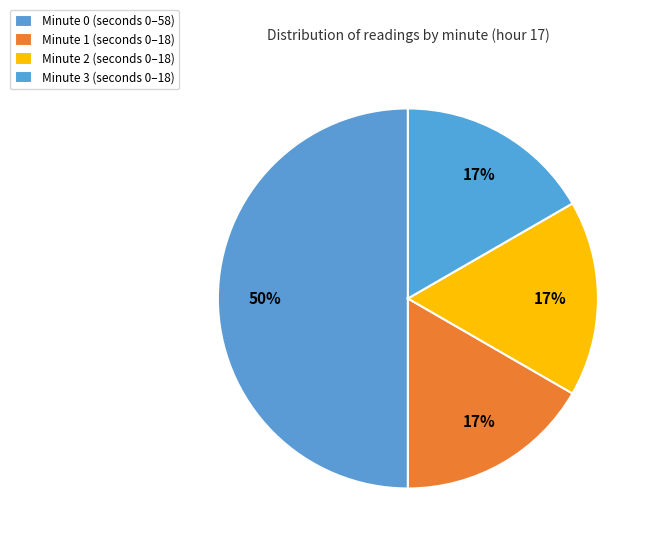

Rank the categories by value from lowest to highest.

Minute 1, Minute 2, Minute 3, Minute 0